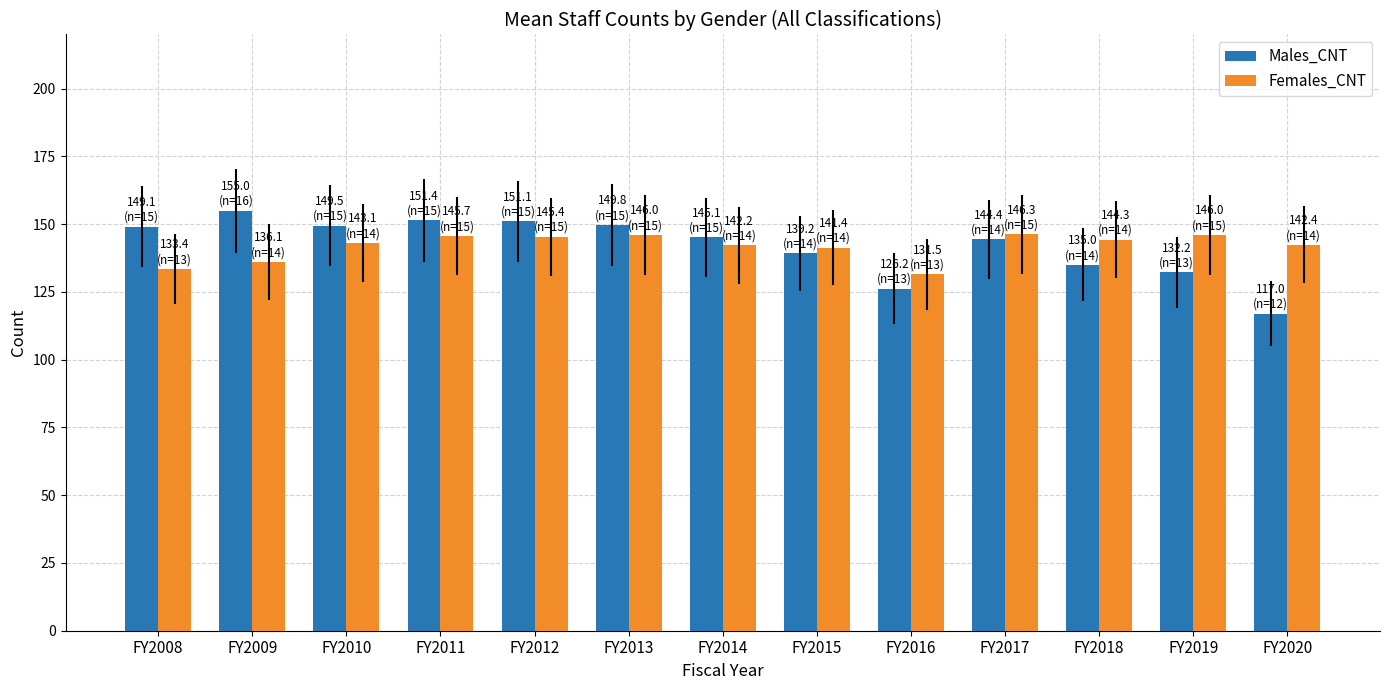

Rank the series at FY2019 from highest to lowest value.

Females_CNT, Males_CNT